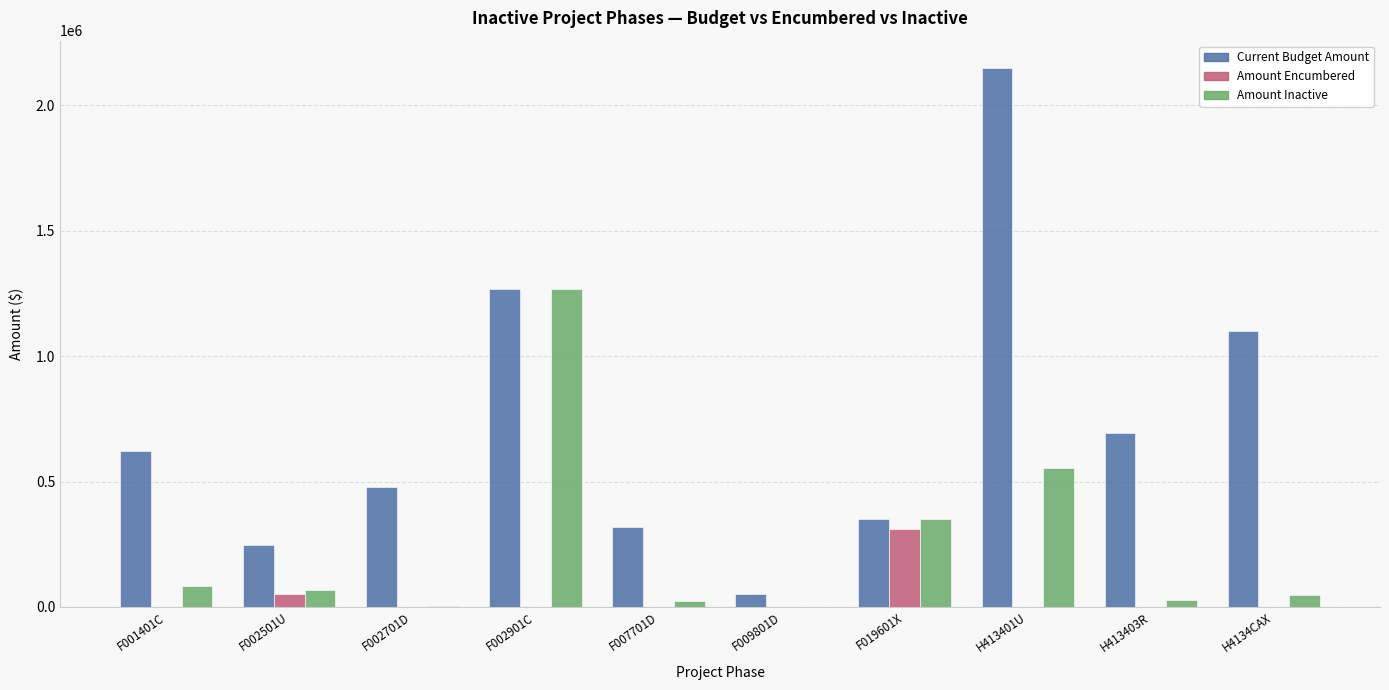

How many groups of bars are there?

10